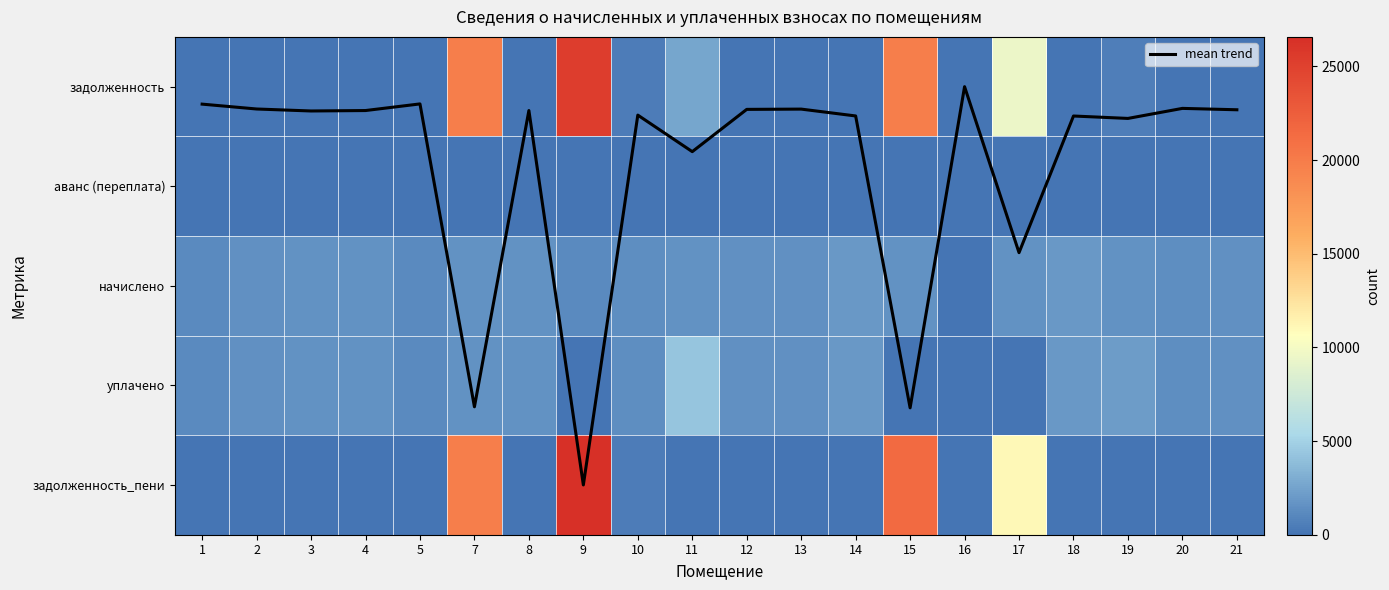

Between 4 and 16, which is larger?

4